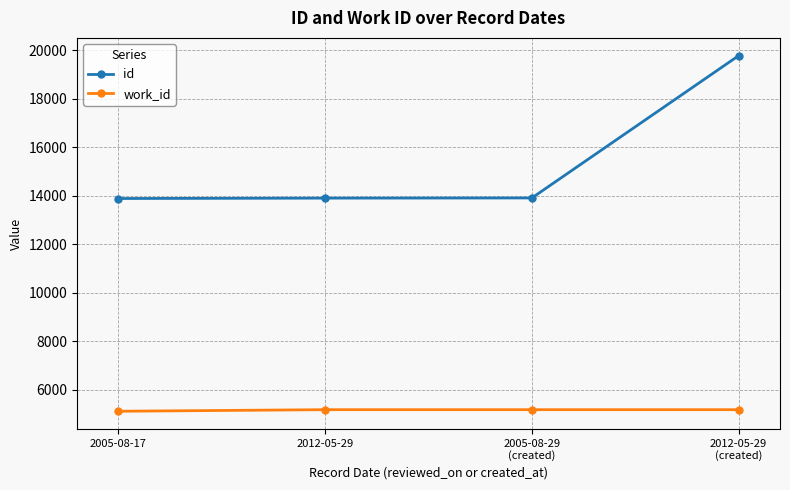

Does the chart have visible grid lines?

Yes